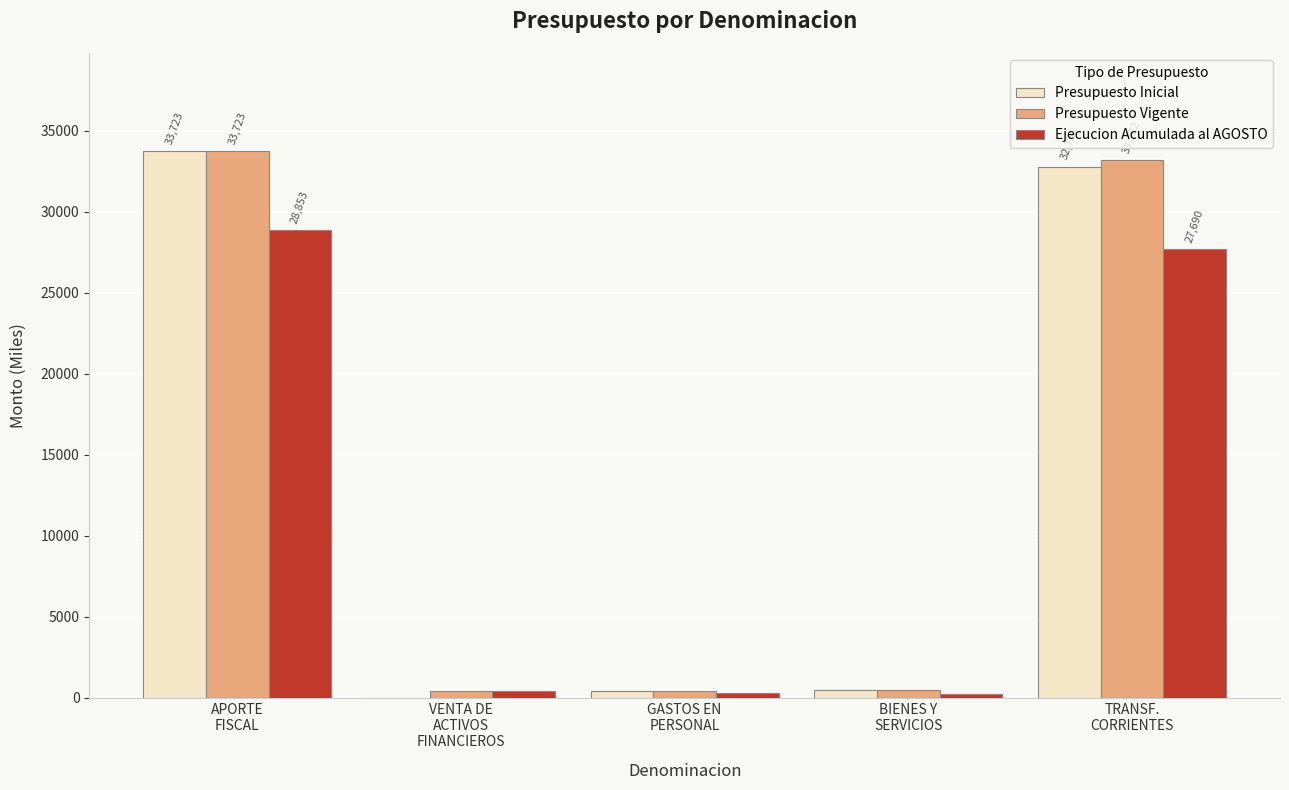

What is the maximum value for Presupuesto Inicial?

33723